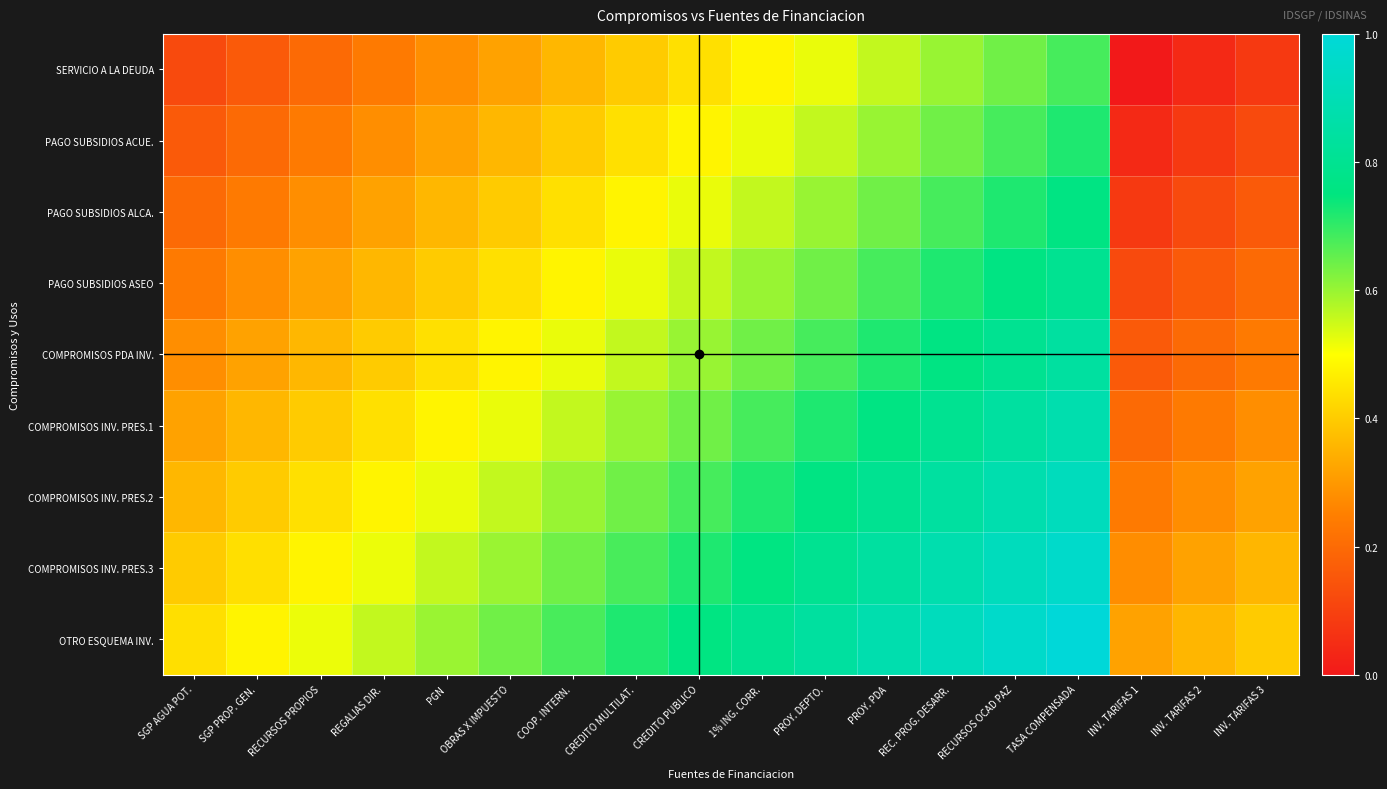

Count the number of data series in this chart.

9